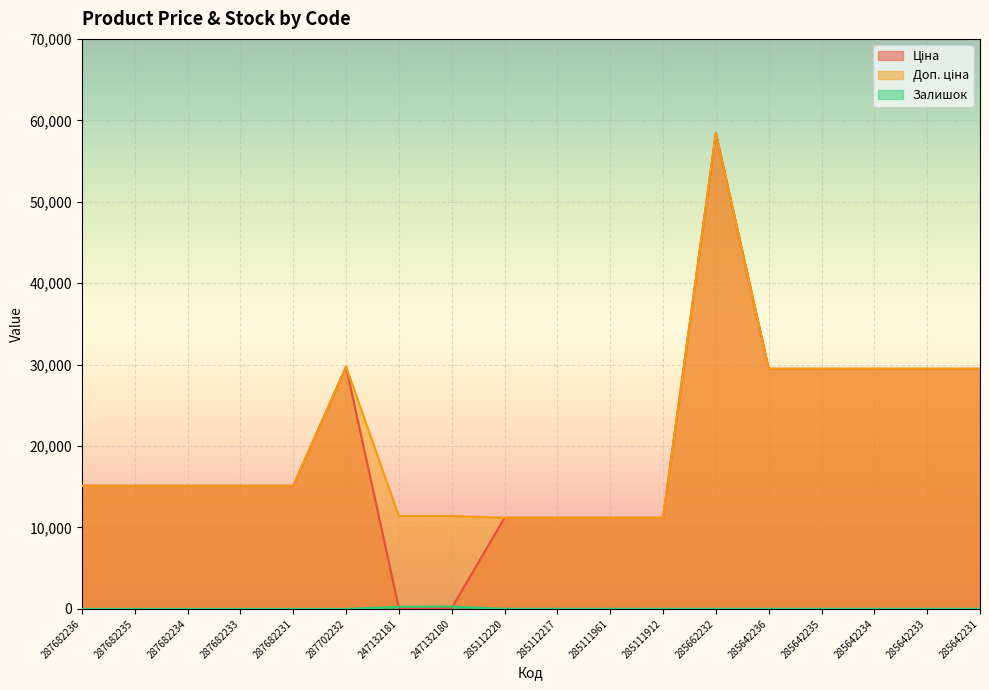

What is the average value of the Залишок series?

38.3